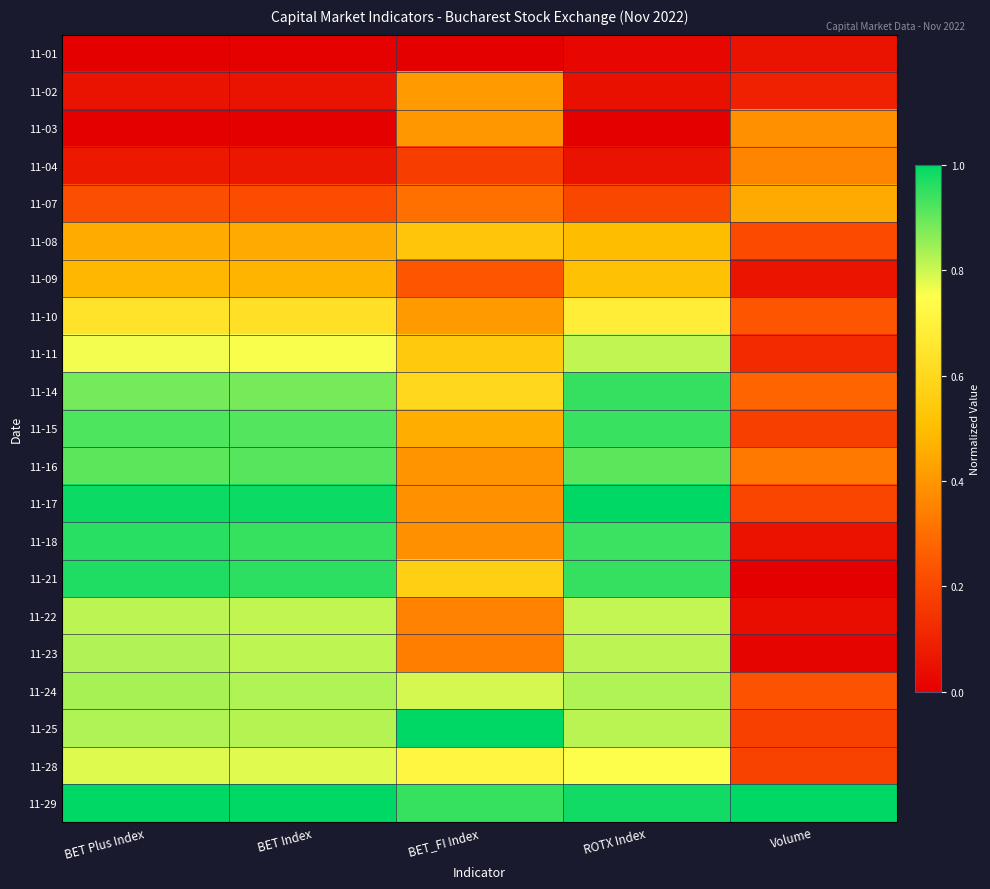

Reading right to left, list all the values displayed in this chart.

11-01: Volume=0.1	ROTX Index=0.0	BET_FI Index=0.0	BET Index=0.0	BET Plus Index=0.0
11-02: Volume=0.1	ROTX Index=0.0	BET_FI Index=0.4	BET Index=0.1	BET Plus Index=0.1
11-03: Volume=0.4	ROTX Index=0.0	BET_FI Index=0.4	BET Index=0.0	BET Plus Index=0.0
11-04: Volume=0.4	ROTX Index=0.1	BET_FI Index=0.2	BET Index=0.1	BET Plus Index=0.1
11-07: Volume=0.4	ROTX Index=0.2	BET_FI Index=0.3	BET Index=0.2	BET Plus Index=0.2
11-08: Volume=0.2	ROTX Index=0.5	BET_FI Index=0.5	BET Index=0.4	BET Plus Index=0.5
11-09: Volume=0.1	ROTX Index=0.5	BET_FI Index=0.2	BET Index=0.5	BET Plus Index=0.5
11-10: Volume=0.2	ROTX Index=0.7	BET_FI Index=0.4	BET Index=0.6	BET Plus Index=0.6
11-11: Volume=0.1	ROTX Index=0.8	BET_FI Index=0.5	BET Index=0.8	BET Plus Index=0.8
11-14: Volume=0.3	ROTX Index=0.9	BET_FI Index=0.6	BET Index=0.9	BET Plus Index=0.9
11-15: Volume=0.2	ROTX Index=0.9	BET_FI Index=0.5	BET Index=0.9	BET Plus Index=0.9
11-16: Volume=0.3	ROTX Index=0.9	BET_FI Index=0.4	BET Index=0.9	BET Plus Index=0.9
11-17: Volume=0.2	ROTX Index=1.0	BET_FI Index=0.4	BET Index=1.0	BET Plus Index=1.0
11-18: Volume=0.1	ROTX Index=0.9	BET_FI Index=0.4	BET Index=0.9	BET Plus Index=1.0
11-21: Volume=0.0	ROTX Index=0.9	BET_FI Index=0.6	BET Index=1.0	BET Plus Index=1.0
11-22: Volume=0.0	ROTX Index=0.8	BET_FI Index=0.4	BET Index=0.8	BET Plus Index=0.8
11-23: Volume=0.0	ROTX Index=0.8	BET_FI Index=0.3	BET Index=0.8	BET Plus Index=0.8
11-24: Volume=0.2	ROTX Index=0.8	BET_FI Index=0.8	BET Index=0.8	BET Plus Index=0.8
11-25: Volume=0.2	ROTX Index=0.8	BET_FI Index=1.0	BET Index=0.8	BET Plus Index=0.8
11-28: Volume=0.2	ROTX Index=0.8	BET_FI Index=0.7	BET Index=0.8	BET Plus Index=0.8
11-29: Volume=1.0	ROTX Index=1.0	BET_FI Index=0.9	BET Index=1.0	BET Plus Index=1.0